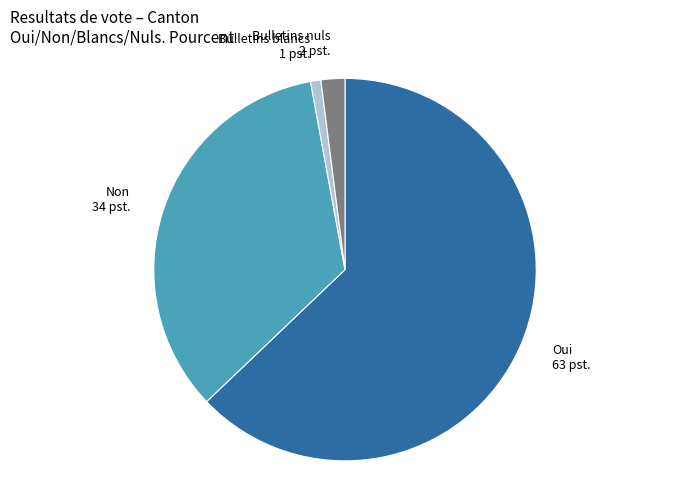

What is the ratio of the value at Bulletins nuls to the value at Bulletins blancs?

2.3